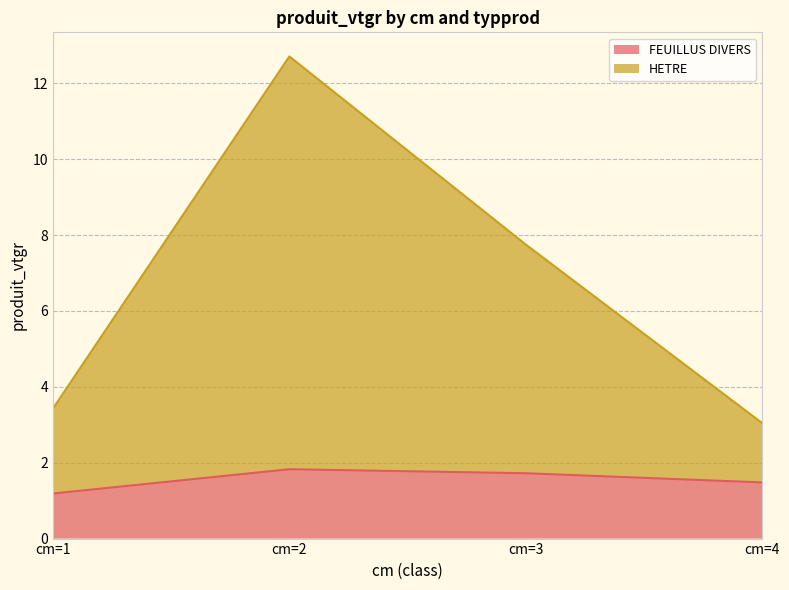

True or false: HETRE has a value of 11.2 at cm=3.

False